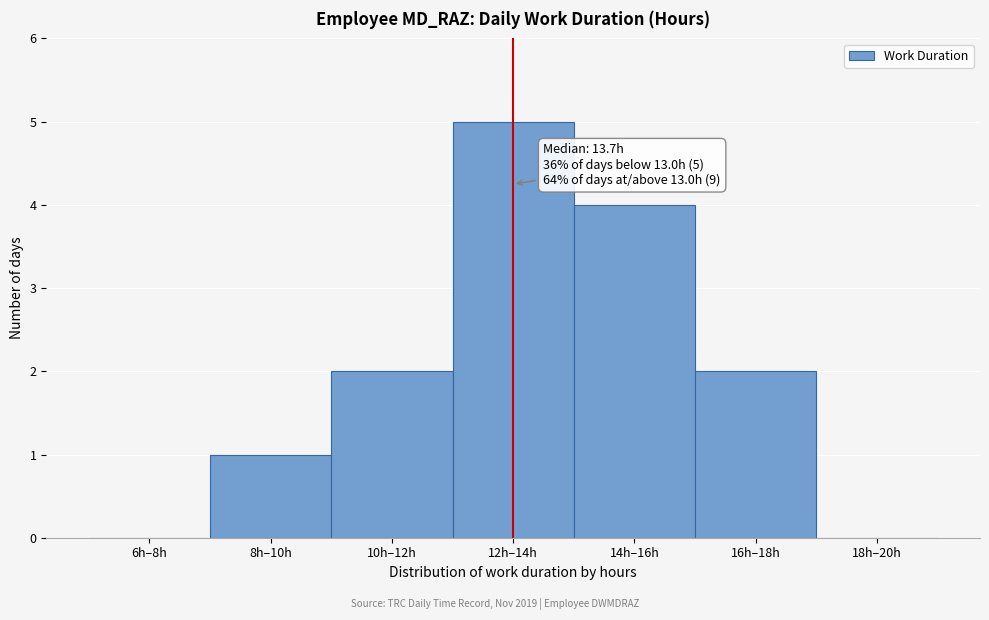

Reading left to right, list all the values displayed in this chart.

6h–8h=0	8h–10h=1	10h–12h=2	12h–14h=5	14h–16h=4	16h–18h=2	18h–20h=0